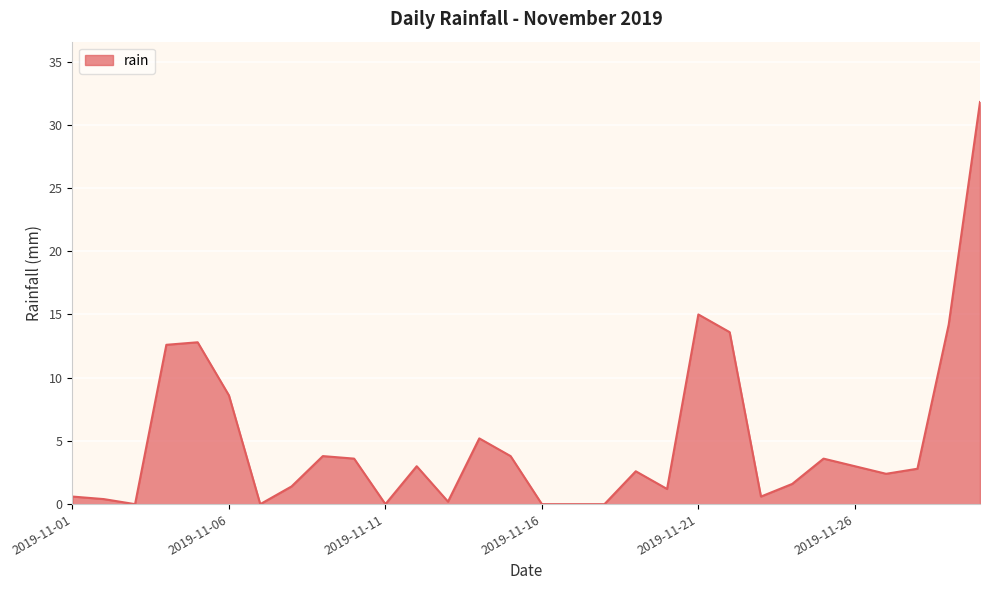

What is the maximum value shown in the chart?

31.8